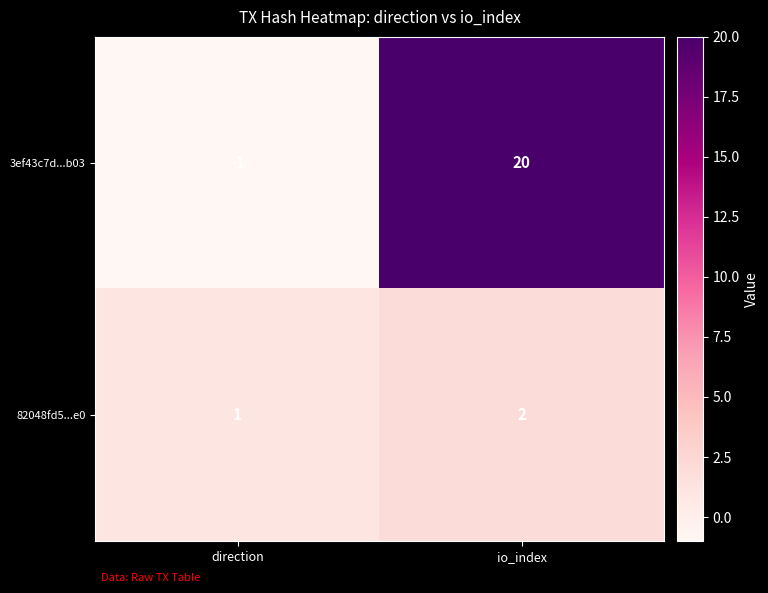

Which series has the widest spread of values?

3ef43c7d...b03